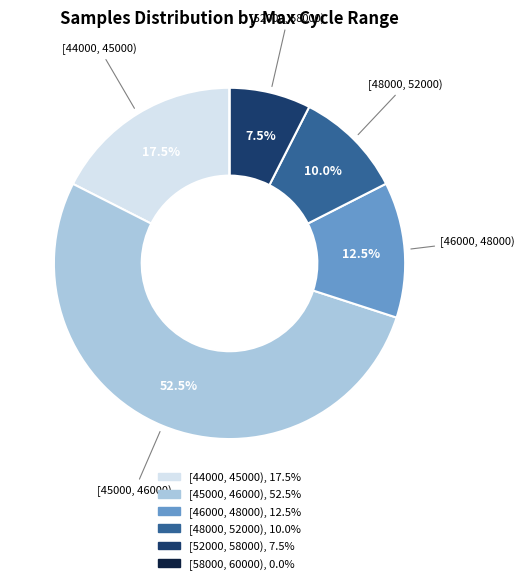

Is there any slice that represents more than half of the pie?

Yes